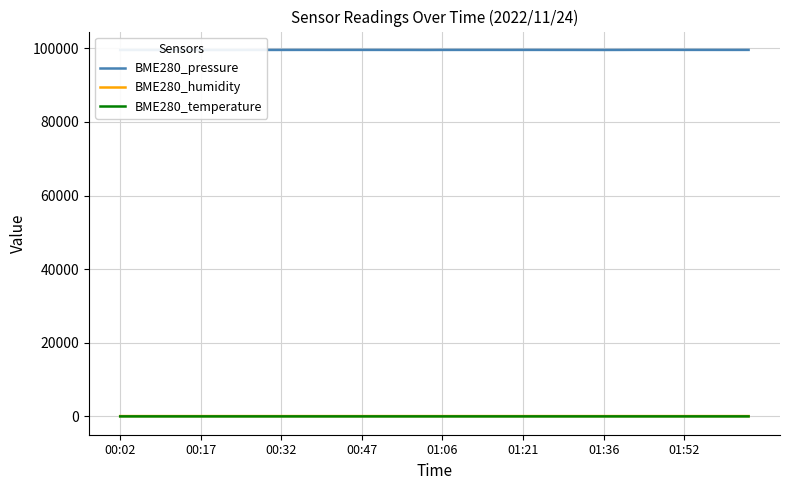

True or false: BME280_humidity and BME280_pressure cross at least once.

False